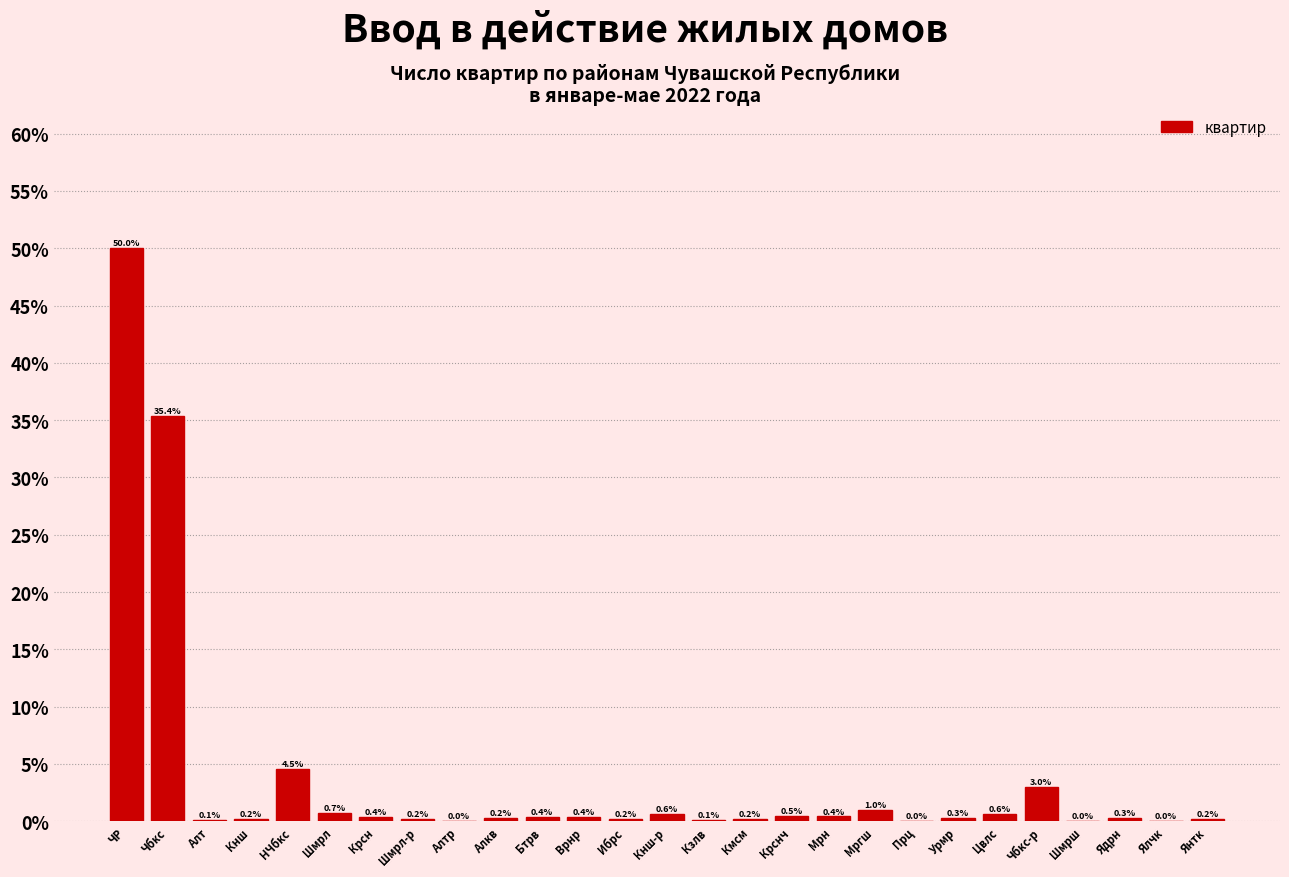

What is the approximate value at НЧбкс?

4.5